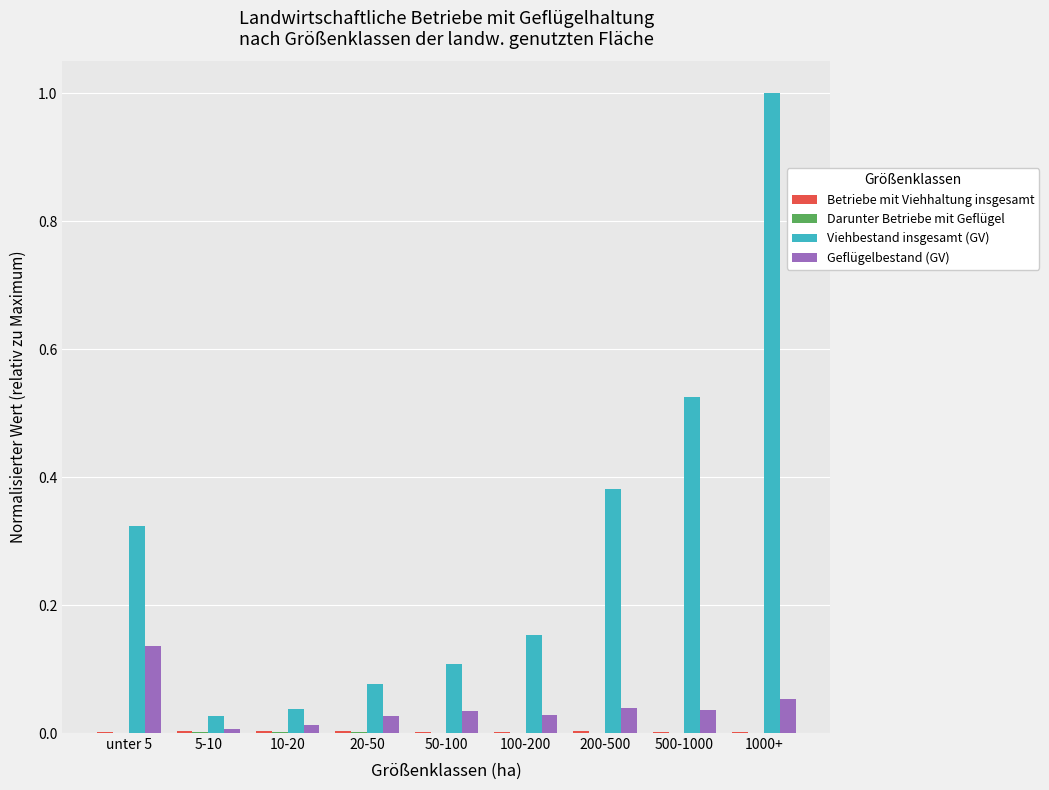

True or false: Viehbestand insgesamt (GV) has a value of 1.5 at 1000+.

False